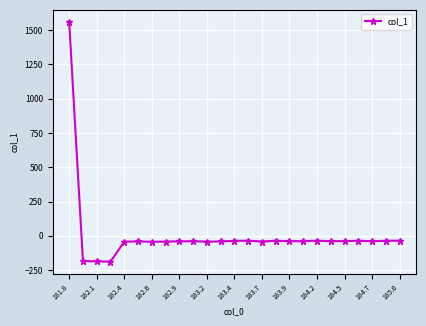

What is the value of the 21st point from the left?

-38.6